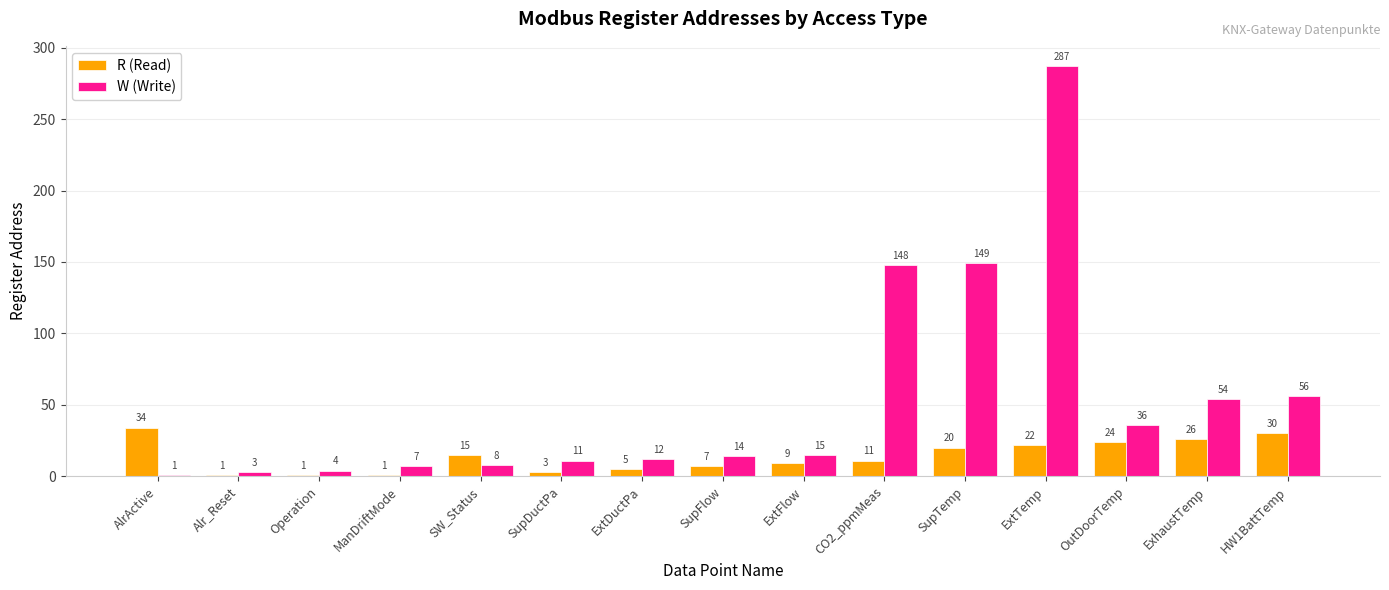

What is the label of the 5th bar from the left?

SW_Status